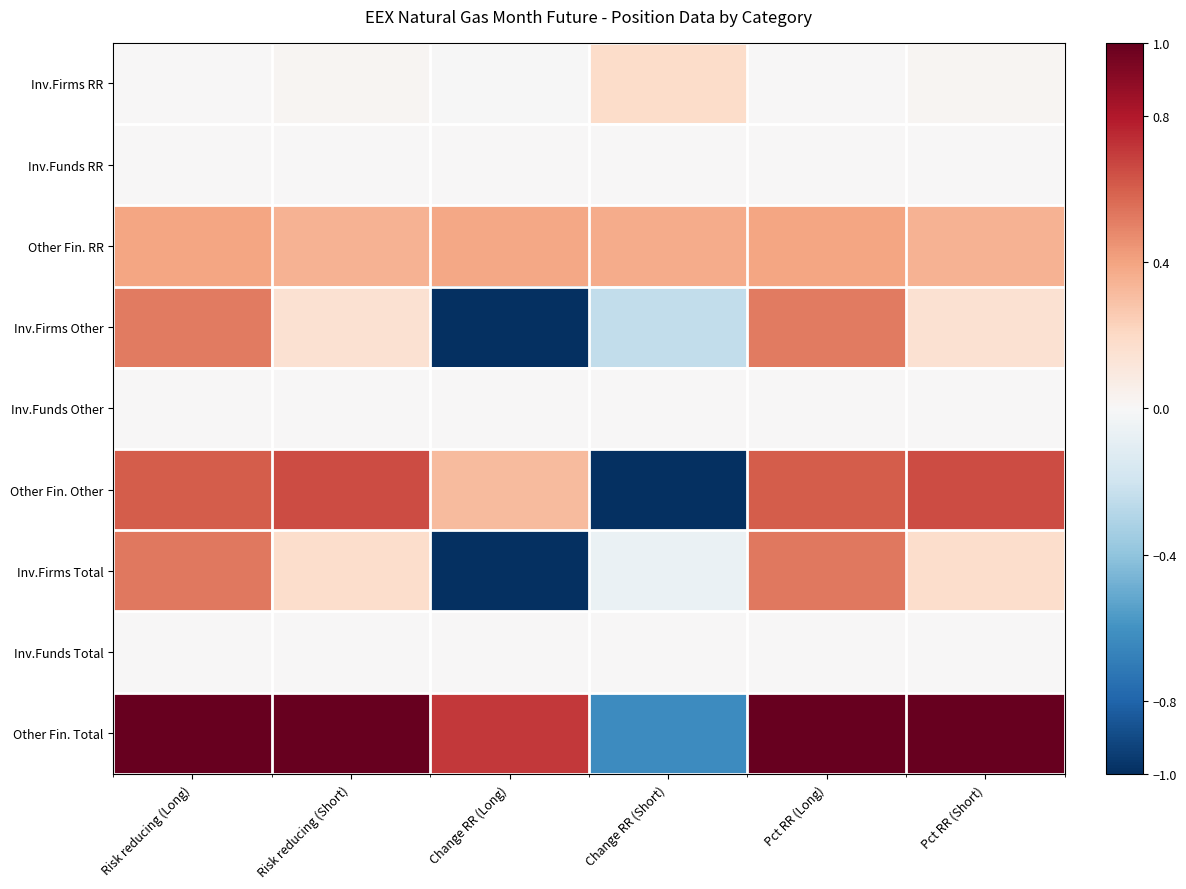

At Pct RR (Short), list the series in order from largest to smallest.

Other Fin. Total, Other Fin. Other, Other Fin. RR, Inv.Firms Total, Inv.Firms Other, Inv.Firms RR, Inv.Funds RR, Inv.Funds Other, Inv.Funds Total